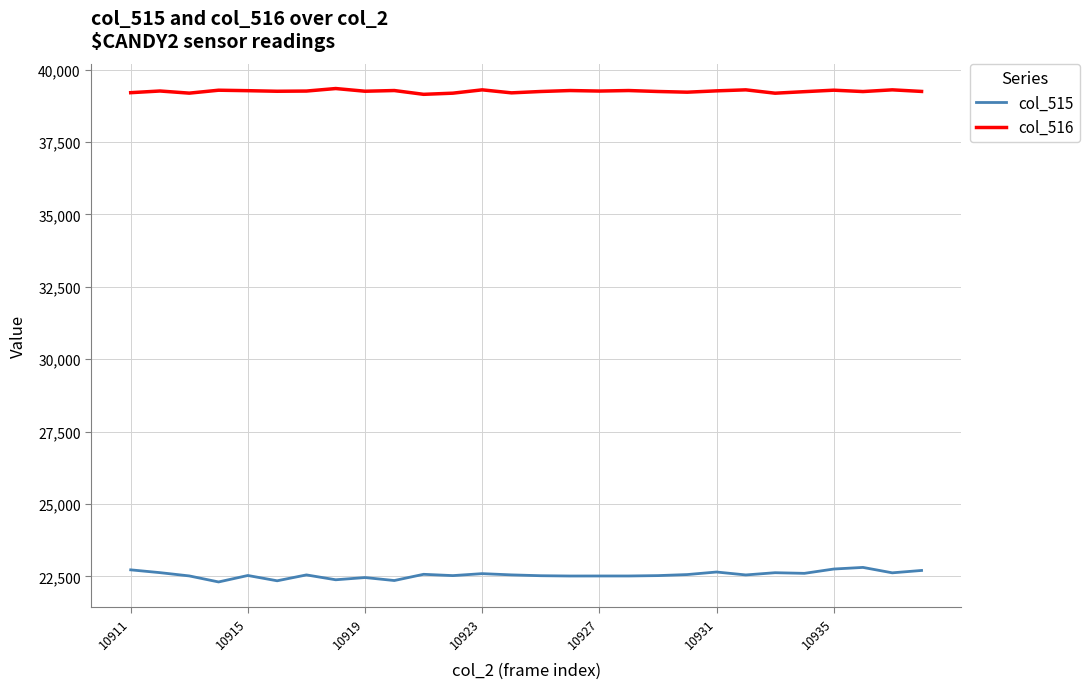

True or false: col_515 has more than 0 points higher than both neighbors.

True